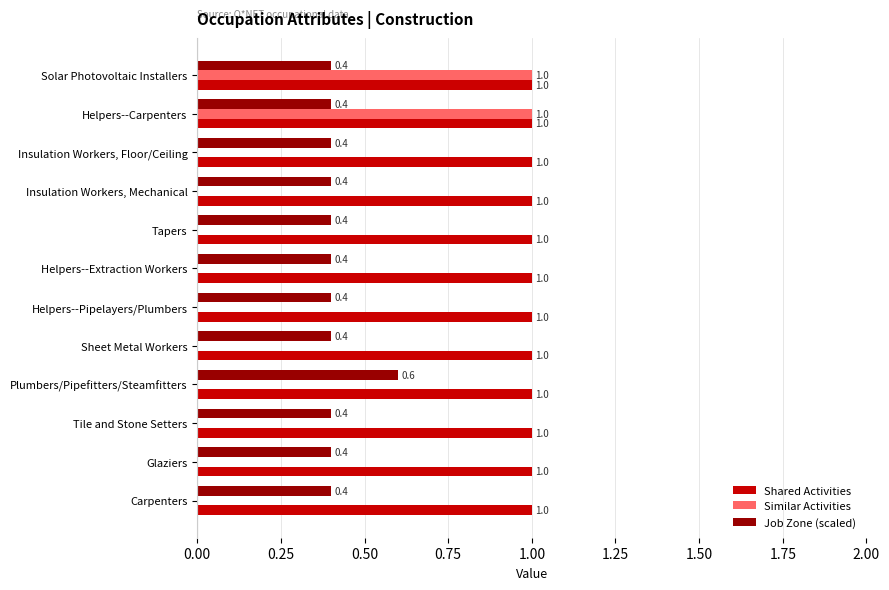

Is it true that Similar Activities equals 0.0 at Tile and Stone Setters?

True